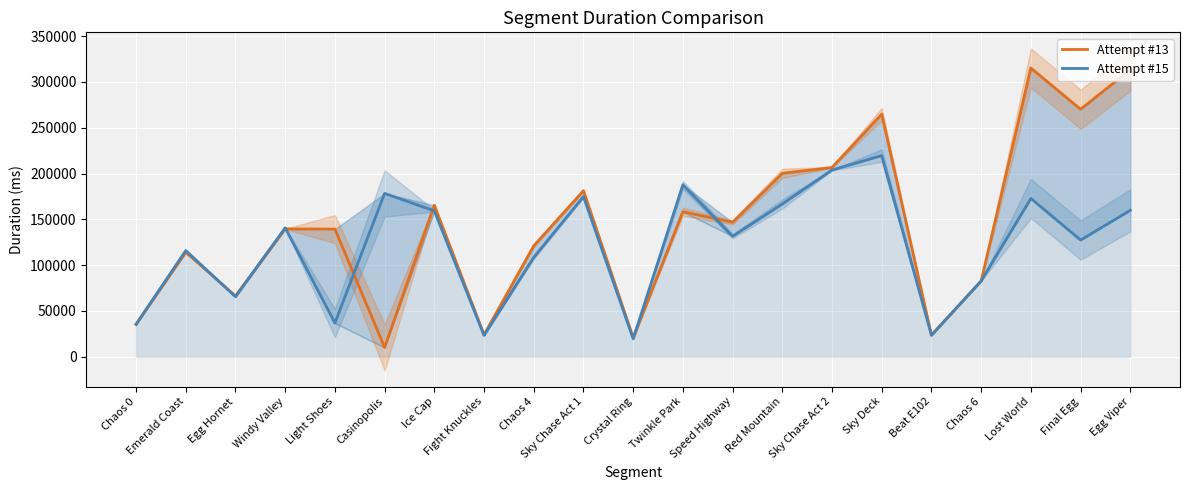

Which series changed the most between Sky Deck and Lost World?

Attempt #13